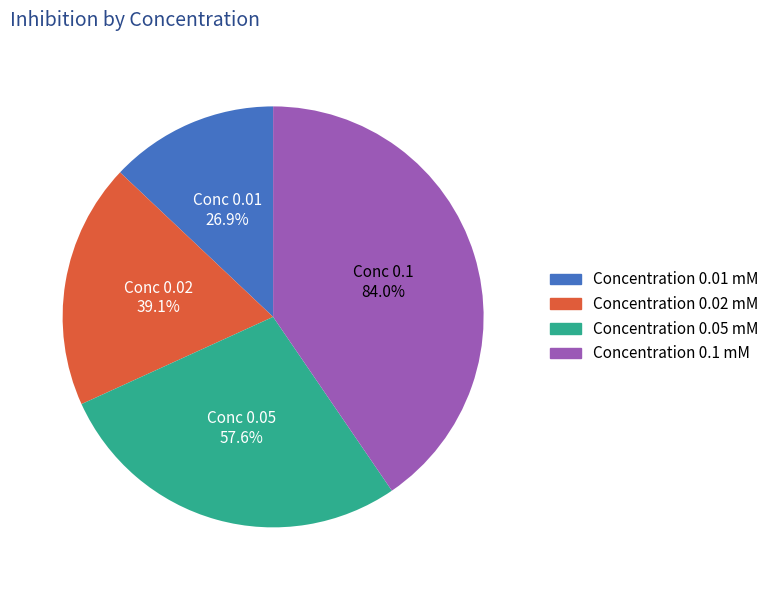

What portion of the pie excludes 0.02?

81.2%